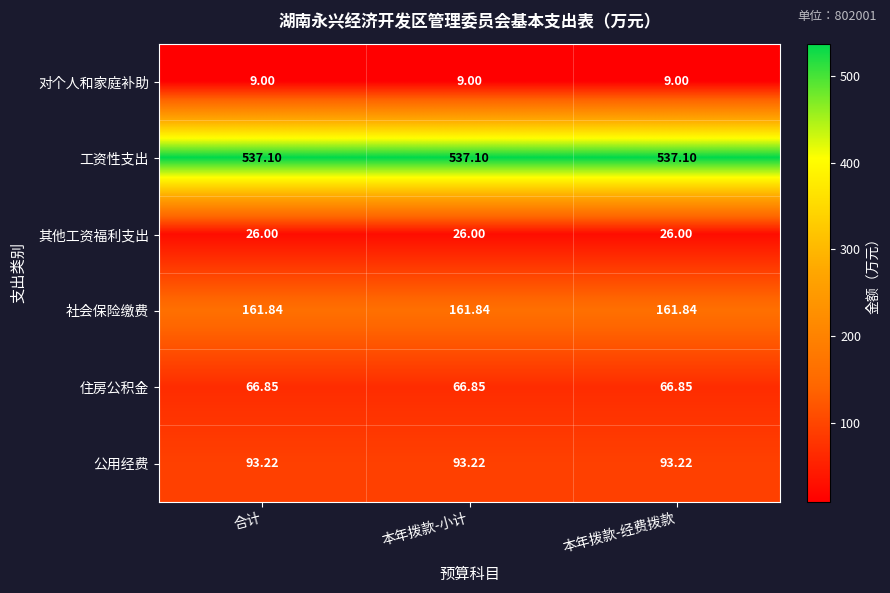

Which series has the largest total across all categories?

工资性支出